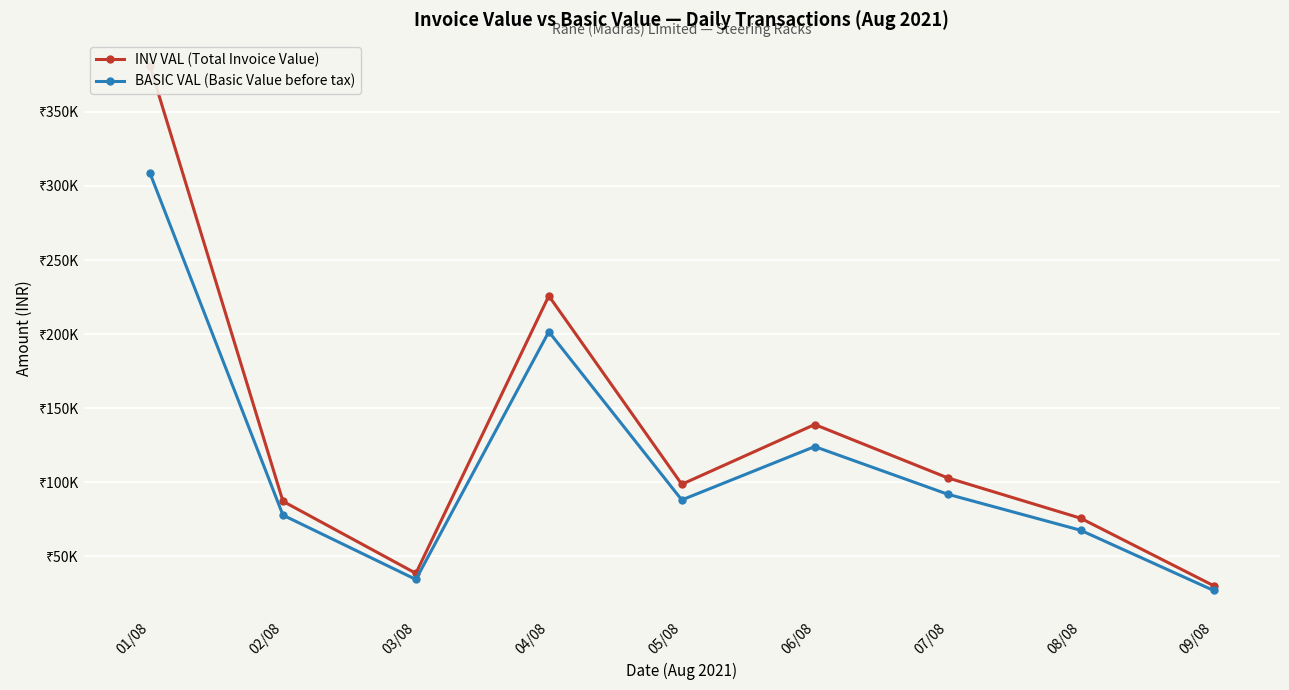

What is the label of the 2nd point from the right?

08/08